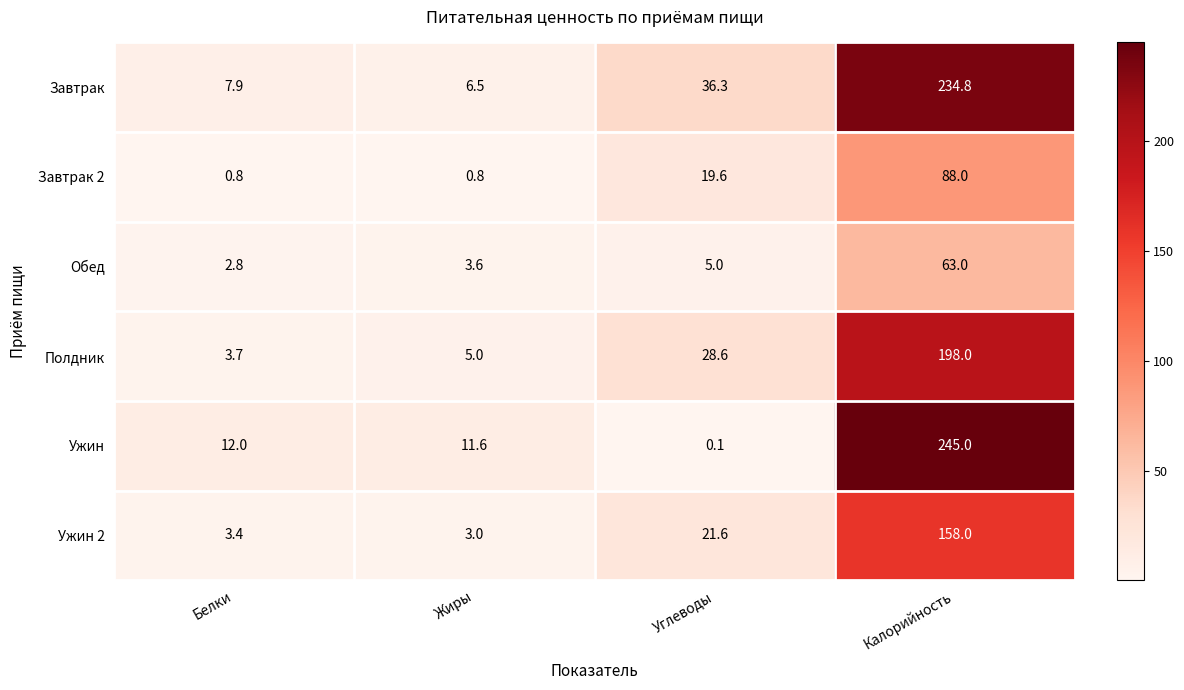

The Завтрак series shows 7.9 at Белки. True or false?

True